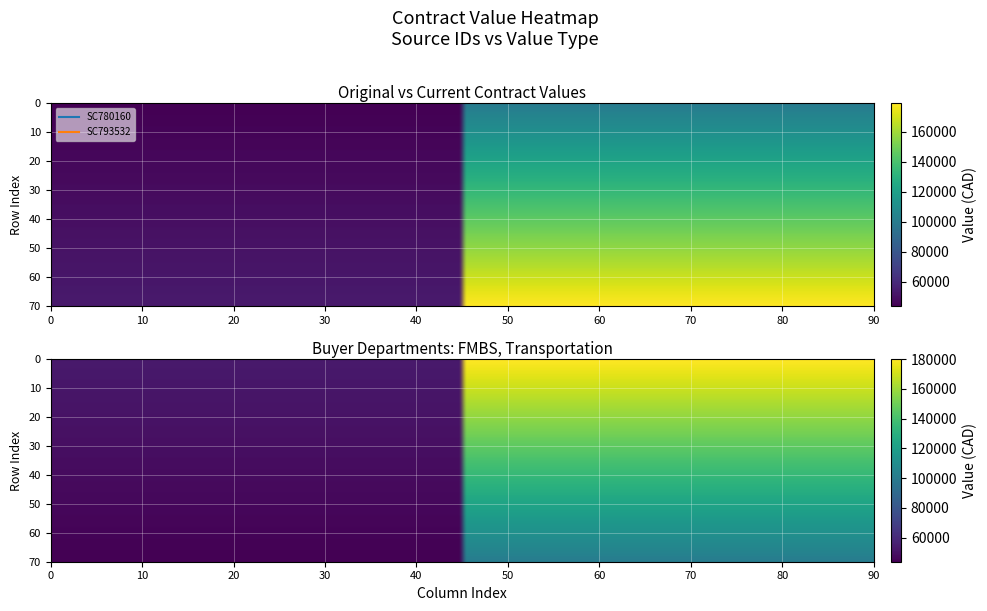

List the series in order of their overall mean, highest first.

SC793532, SC780160